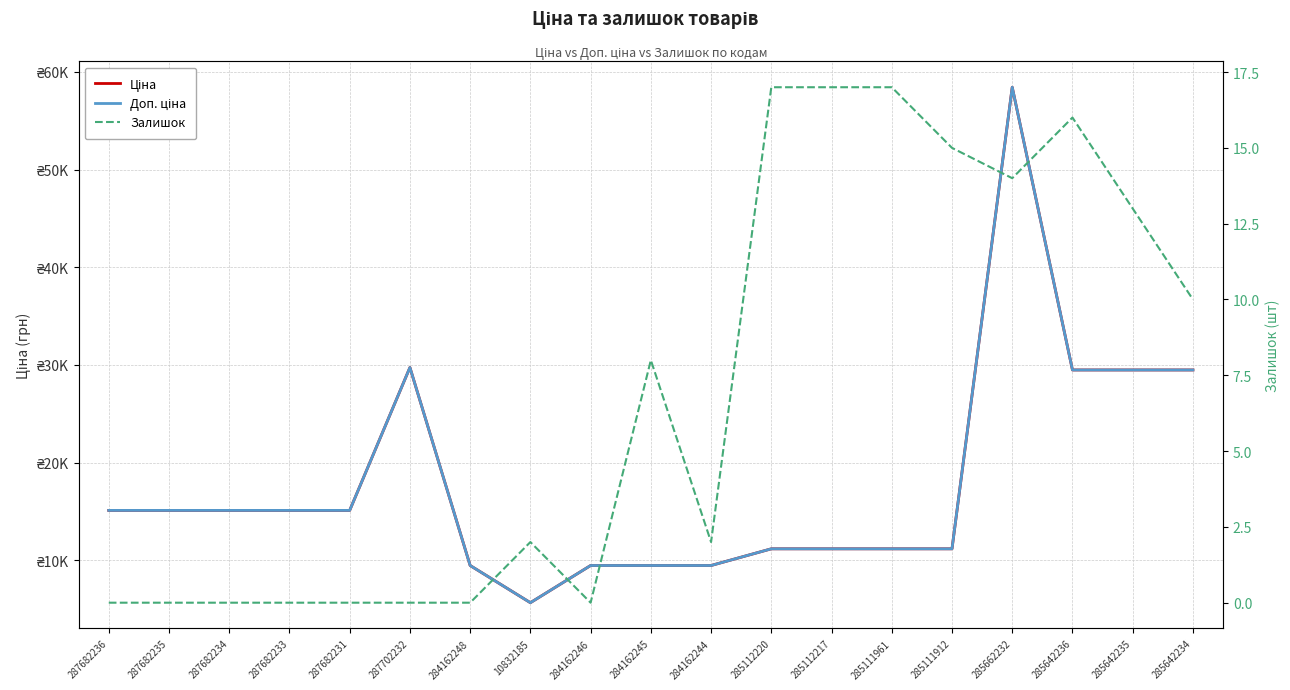

How many values in the Доп. ціна series are below 15120?

9